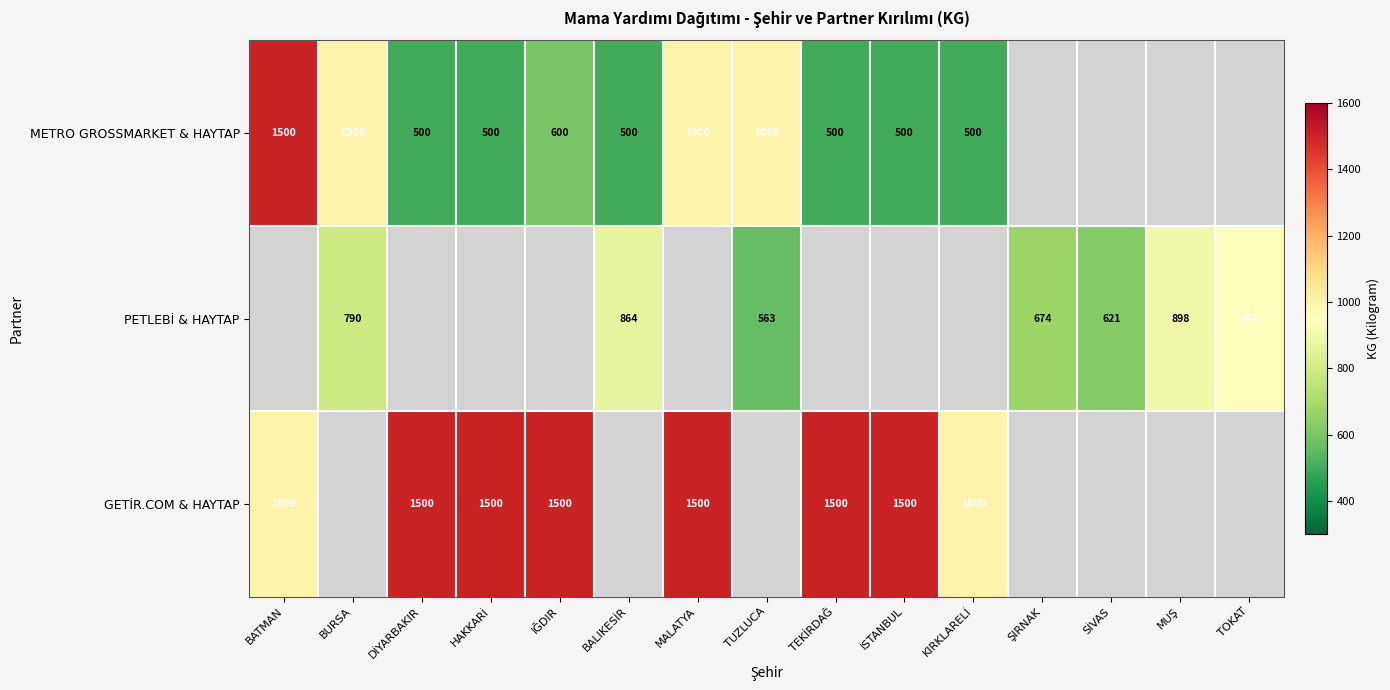

Is the value of PETLEBİ & HAYTAP at BURSA greater than the value of GETİR.COM & HAYTAP at BATMAN?

No